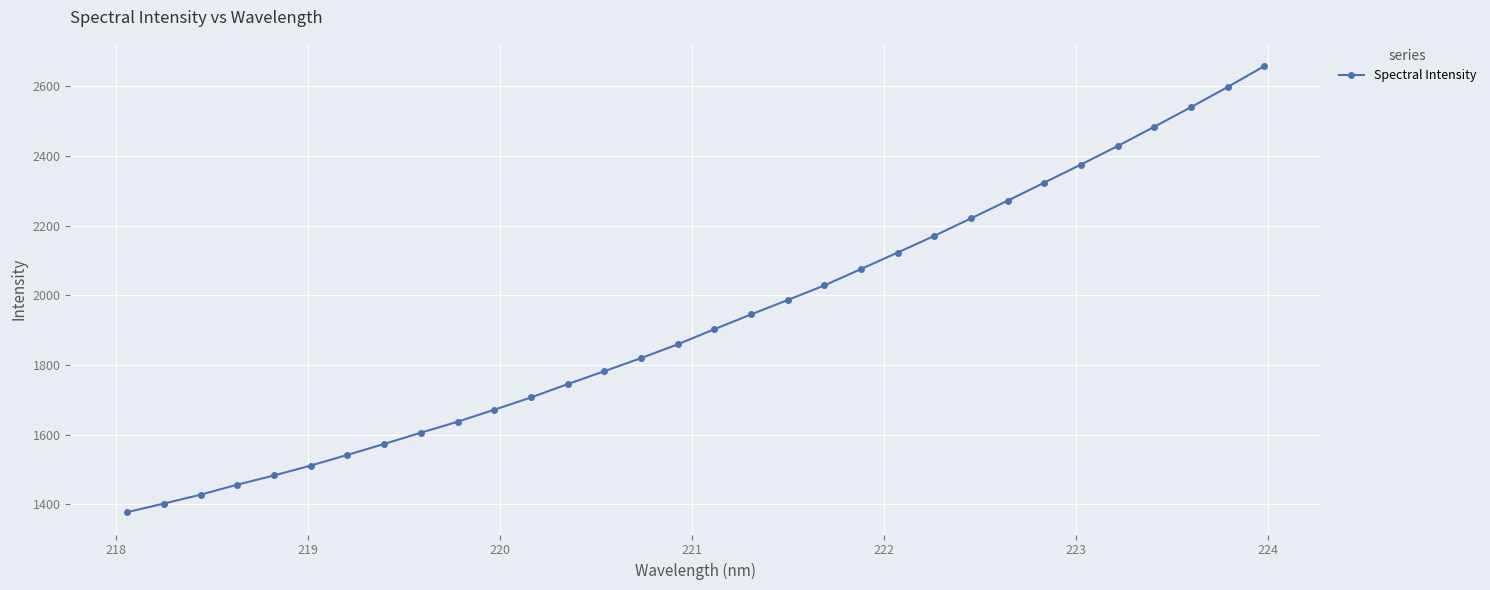

Reading left to right, extract all data points from this chart.

1377.8	1402.6	1428.0	1456.8	1483.2	1511.6	1542.2	1573.6	1605.8	1637.3	1671.8	1707.0	1745.1	1782.3	1819.8	1859.3	1902.8	1945.2	1986.5	2028.4	2075.4	2122.8	2170.7	2220.8	2271.5	2323.4	2375.1	2428.2	2483.6	2539.6	2597.3	2657.5